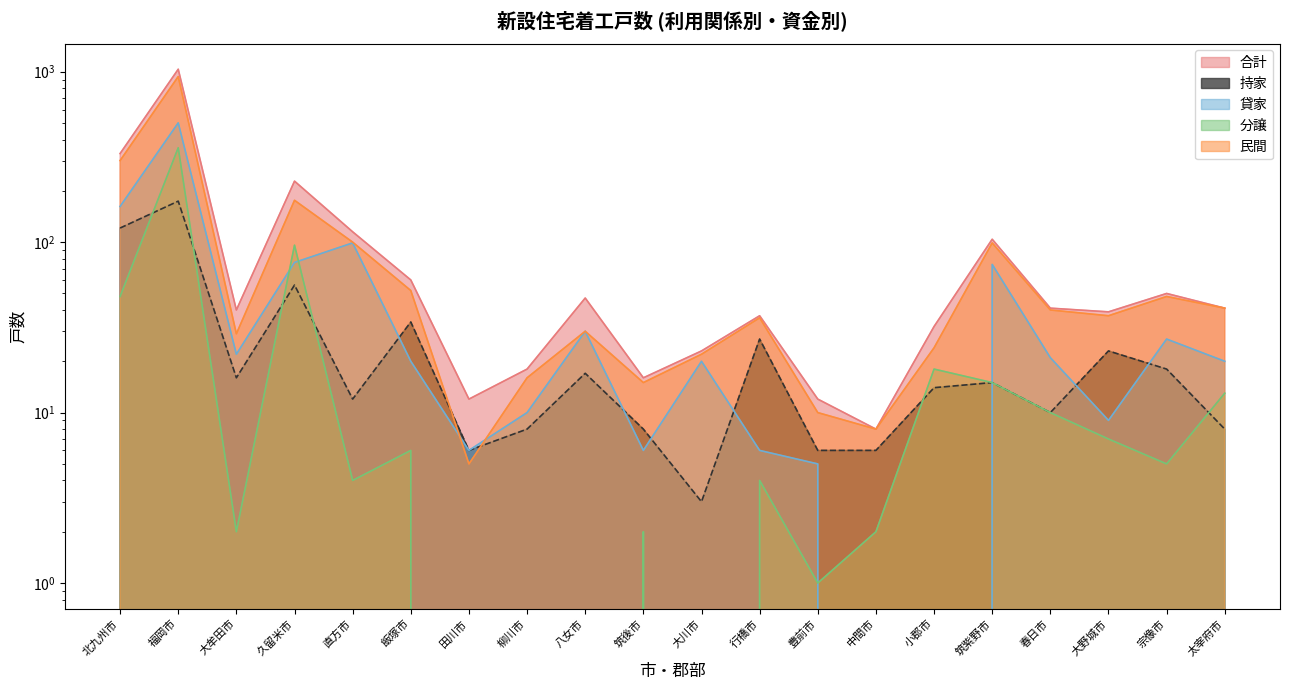

How many interior local peaks does the 持家 series have?

7